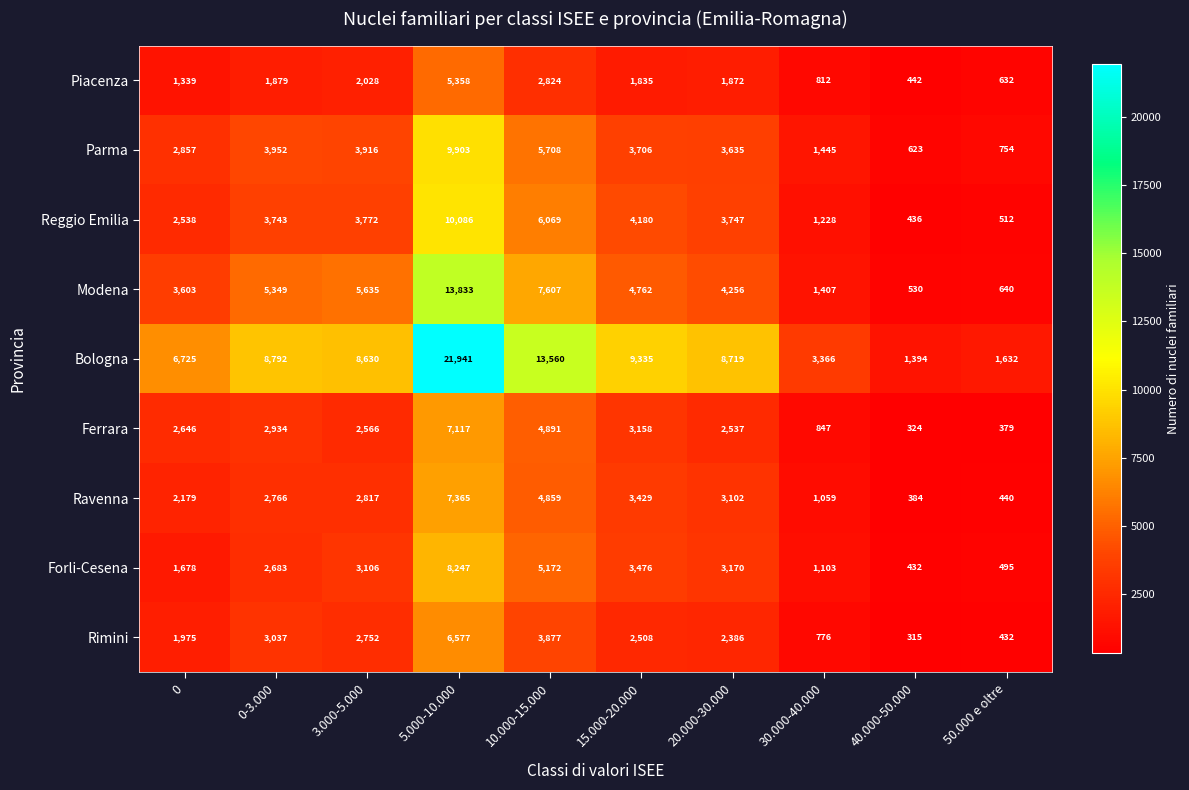

Is it true that Ravenna equals 1720 at 20.000-30.000?

False